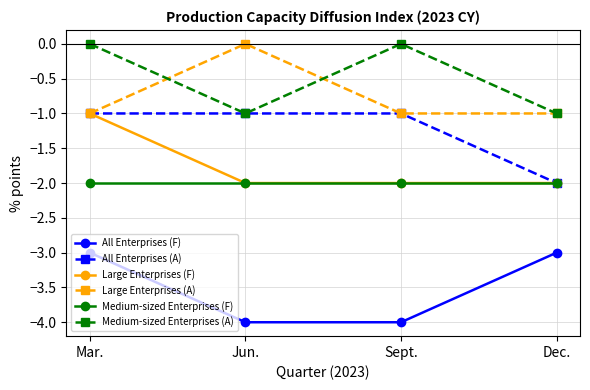

What value does the Large Enterprises (A) series have at Sept.?

-1